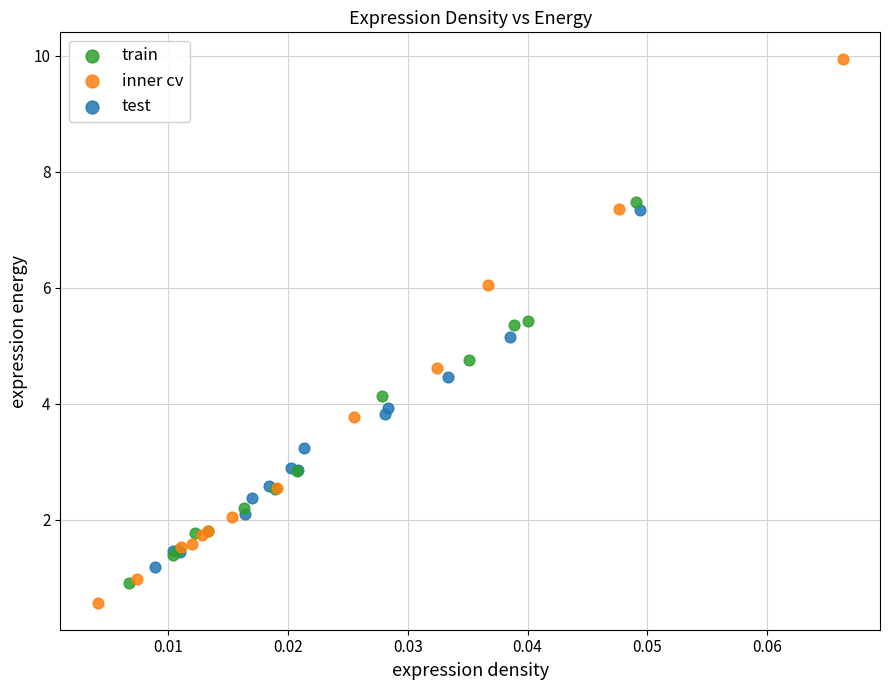

Which series has the widest spread of Y values?

inner cv